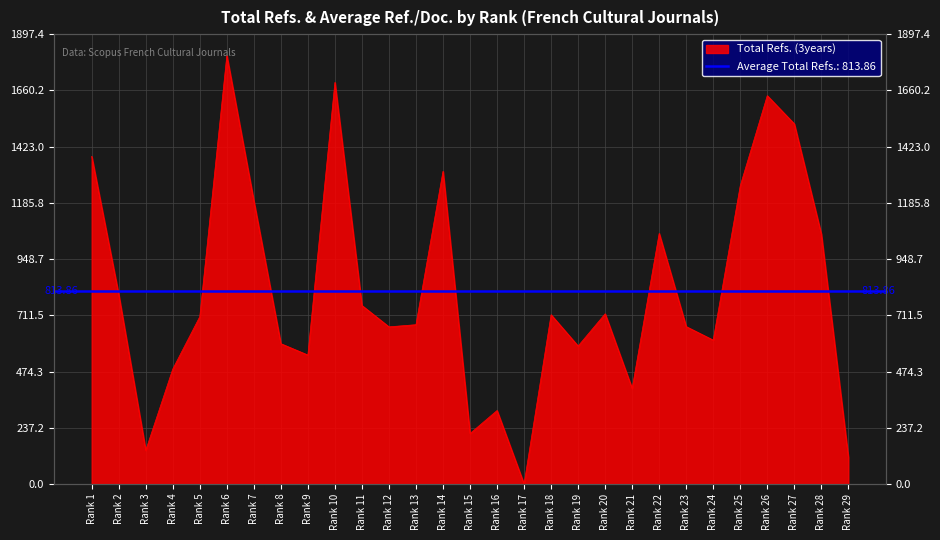

How many interior local peaks (higher than both neighbors) does the data have?

8